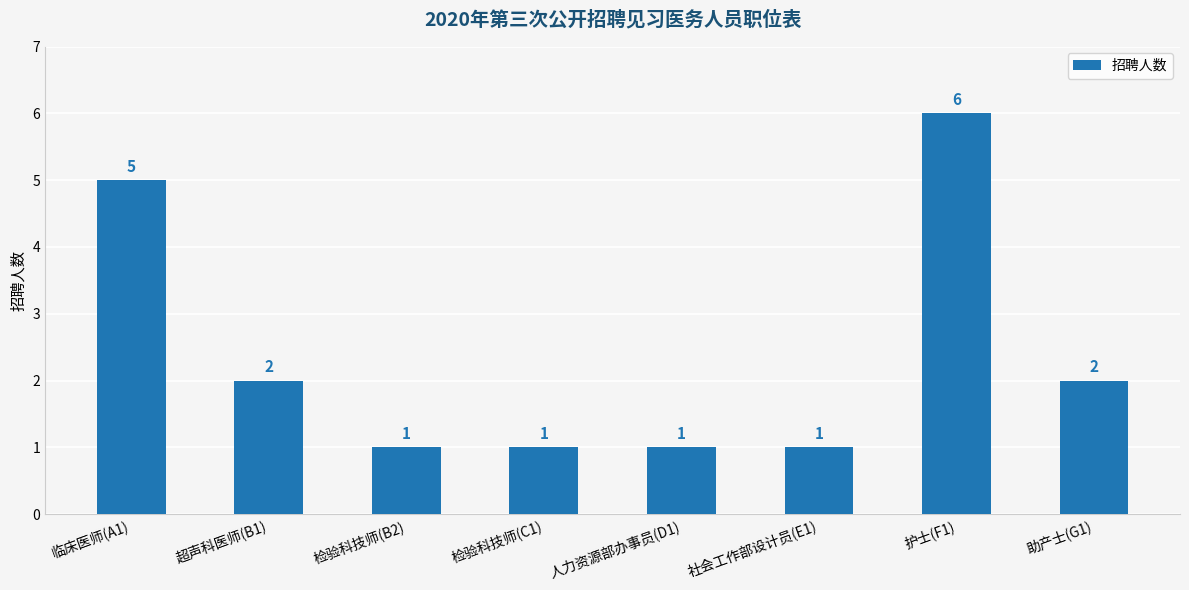

Reading left to right, what are all the values shown in this chart?

临床医师(A1)=5	超声科医师(B1)=2	检验科技师(B2)=1	检验科技师(C1)=1	人力资源部办事员(D1)=1	社会工作部设计员(E1)=1	护士(F1)=6	助产士(G1)=2